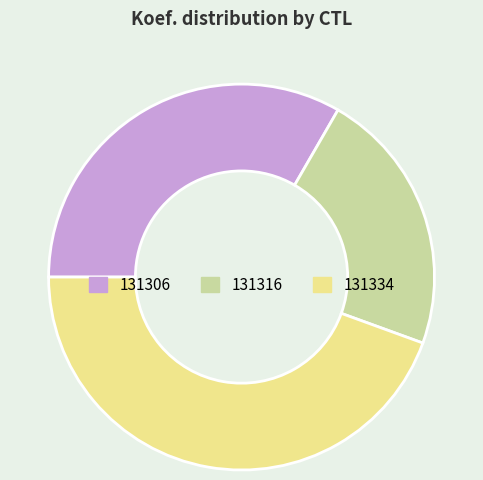

Does 131306 represent more than half of the total?

No